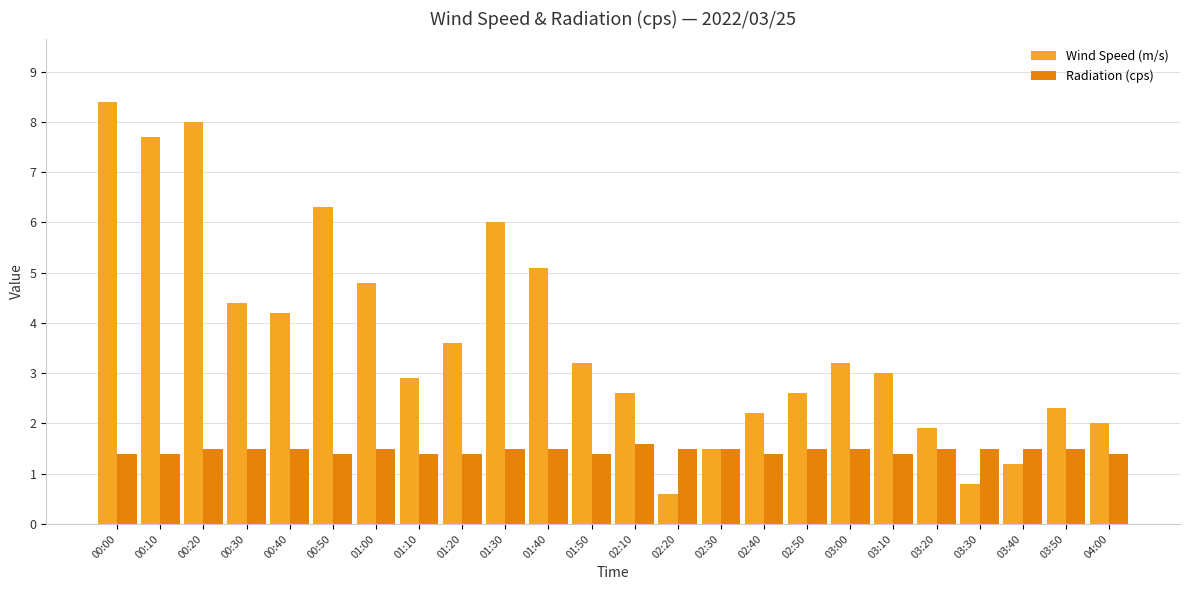

Reading left to right, extract all data points from this chart.

Wind Speed (m/s): 8.4	7.7	8.0	4.4	4.2	6.3	4.8	2.9	3.6	6.0	5.1	3.2	2.6	0.6	1.5	2.2	2.6	3.2	3.0	1.9	0.8	1.2	2.3	2.0
Radiation (cps): 1.4	1.4	1.5	1.5	1.5	1.4	1.5	1.4	1.4	1.5	1.5	1.4	1.6	1.5	1.5	1.4	1.5	1.5	1.4	1.5	1.5	1.5	1.5	1.4